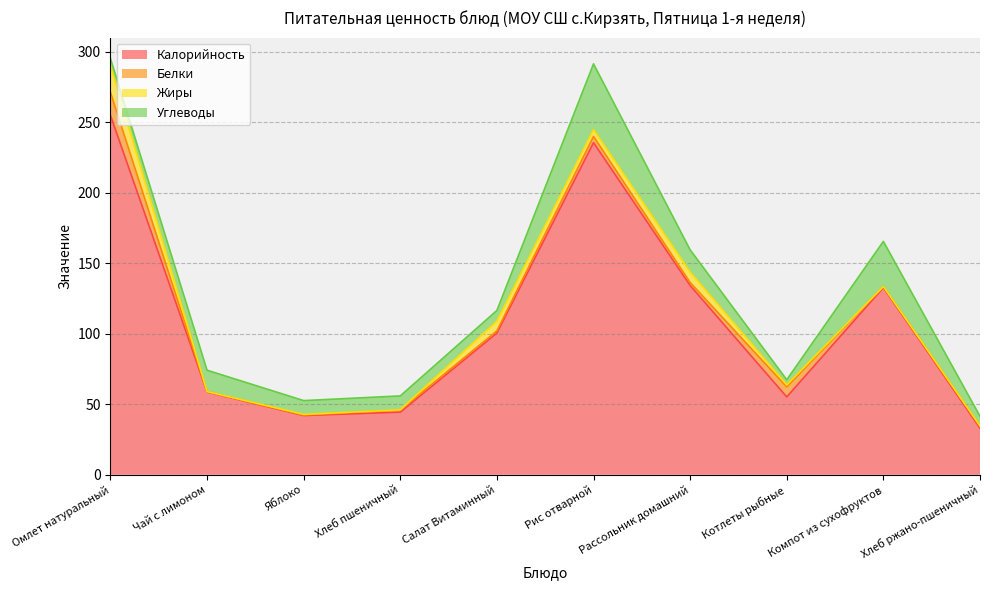

What is the sum of the Углеводы values at Котлеты рыбные and Омлет натуральный?

8.7